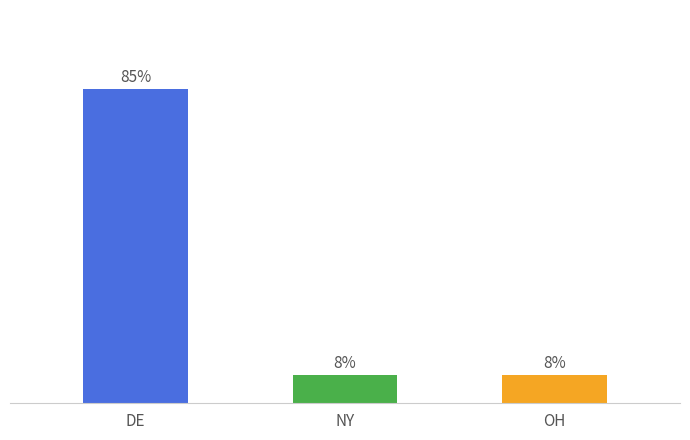

Are the bars horizontal?

No